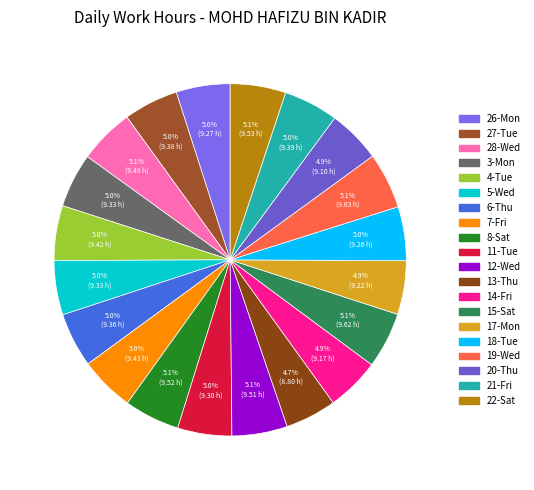

To the nearest percent, what portion does 7-Fri represent?

5%